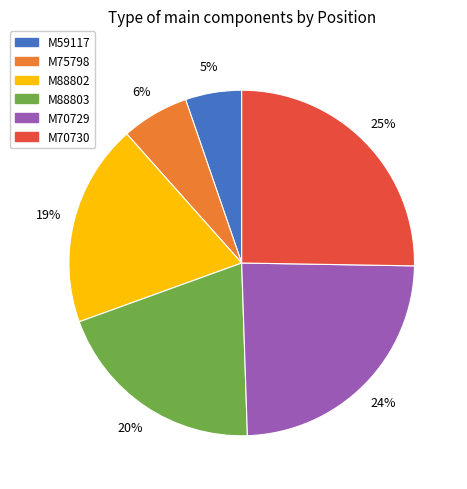

To the nearest percent, what portion does M70730 represent?

25%